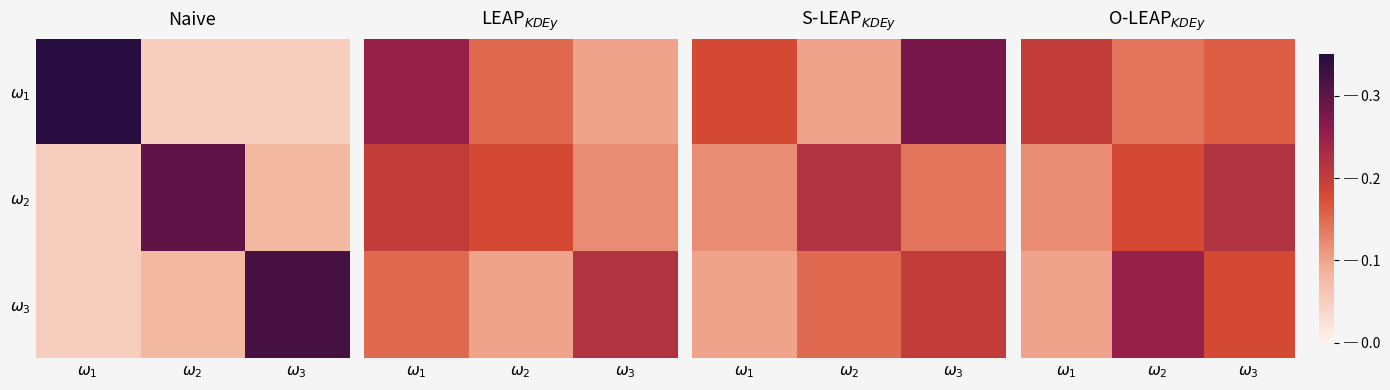

How many $\omega_3$ values are between 0 and 1?

3